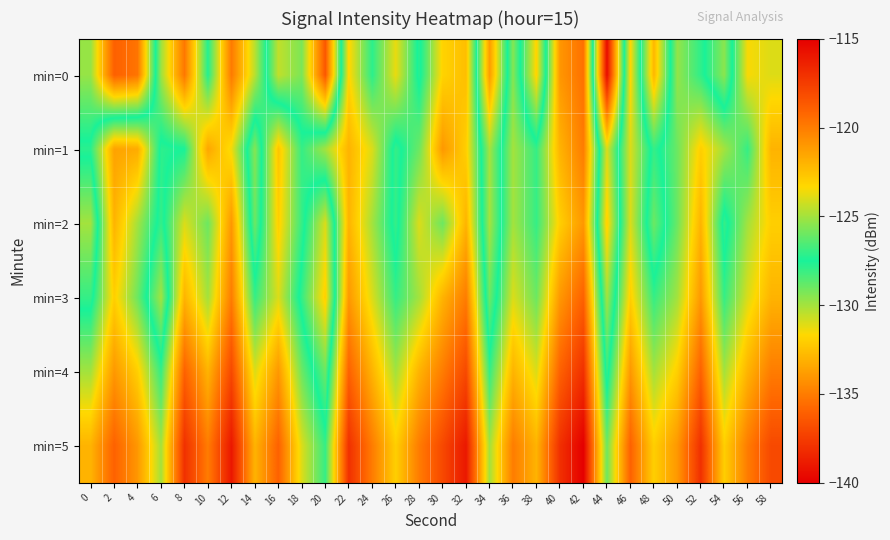

Reading left to right, extract all data points from this chart.

min=0: 0=-129.8	2=-136.1	4=-135.3	6=-125.1	8=-119.8	10=-127.3	12=-119.9	14=-124.6	16=-130.5	18=-129.3	20=-136.4	22=-123.2	24=-127.2	26=-123.7	28=-127.8	30=-123.2	32=-122.4	34=-133.8	36=-125.5	38=-131.8	40=-121.0	42=-119.6	44=-139.5	46=-123.2	48=-132.9	50=-125.3	52=-127.1	54=-129.5	56=-123.5	58=-124.0
min=1: 0=-127.2	2=-121.4	4=-121.7	6=-127.8	8=-127.5	10=-121.5	12=-123.6	14=-129.4	16=-122.6	18=-127.0	20=-125.0	22=-122.0	24=-124.0	26=-128.0	28=-126.0	30=-121.0	32=-123.0	34=-130.0	36=-125.0	38=-127.0	40=-122.0	42=-120.0	44=-131.0	46=-124.0	48=-128.0	50=-126.0	52=-123.0	54=-125.0	56=-127.0	58=-122.0
min=2: 0=-130.0	2=-122.0	4=-125.0	6=-128.0	8=-124.0	10=-126.0	12=-121.0	14=-129.0	16=-123.0	18=-127.0	20=-131.0	22=-122.0	24=-125.0	26=-128.0	28=-124.0	30=-126.0	32=-122.0	34=-130.0	36=-125.0	38=-127.0	40=-123.0	42=-121.0	44=-132.0	46=-124.0	48=-129.0	50=-126.0	52=-122.0	54=-128.0	56=-125.0	58=-123.0
min=3: 0=-128.0	2=-123.0	4=-126.0	6=-130.0	8=-122.0	10=-125.0	12=-120.0	14=-127.0	16=-124.0	18=-128.0	20=-132.0	22=-121.0	24=-124.0	26=-127.0	28=-125.0	30=-122.0	32=-120.0	34=-129.0	36=-124.0	38=-126.0	40=-121.0	42=-119.0	44=-130.0	46=-123.0	48=-127.0	50=-125.0	52=-121.0	54=-127.0	56=-124.0	58=-122.0
min=4: 0=-125.0	2=-121.0	4=-123.0	6=-127.0	8=-119.0	10=-122.0	12=-118.0	14=-124.0	16=-121.0	18=-126.0	20=-129.0	22=-119.0	24=-122.0	26=-125.0	28=-122.0	30=-120.0	32=-118.0	34=-127.0	36=-122.0	38=-124.0	40=-119.0	42=-117.0	44=-128.0	46=-121.0	48=-125.0	50=-123.0	52=-119.0	54=-125.0	56=-122.0	58=-120.0
min=5: 0=-122.0	2=-119.0	4=-121.0	6=-125.0	8=-117.0	10=-120.0	12=-116.0	14=-122.0	16=-119.0	18=-124.0	20=-127.0	22=-117.0	24=-120.0	26=-123.0	28=-120.0	30=-118.0	32=-116.0	34=-125.0	36=-120.0	38=-122.0	40=-117.0	42=-115.0	44=-126.0	46=-119.0	48=-123.0	50=-121.0	52=-117.0	54=-123.0	56=-120.0	58=-118.0